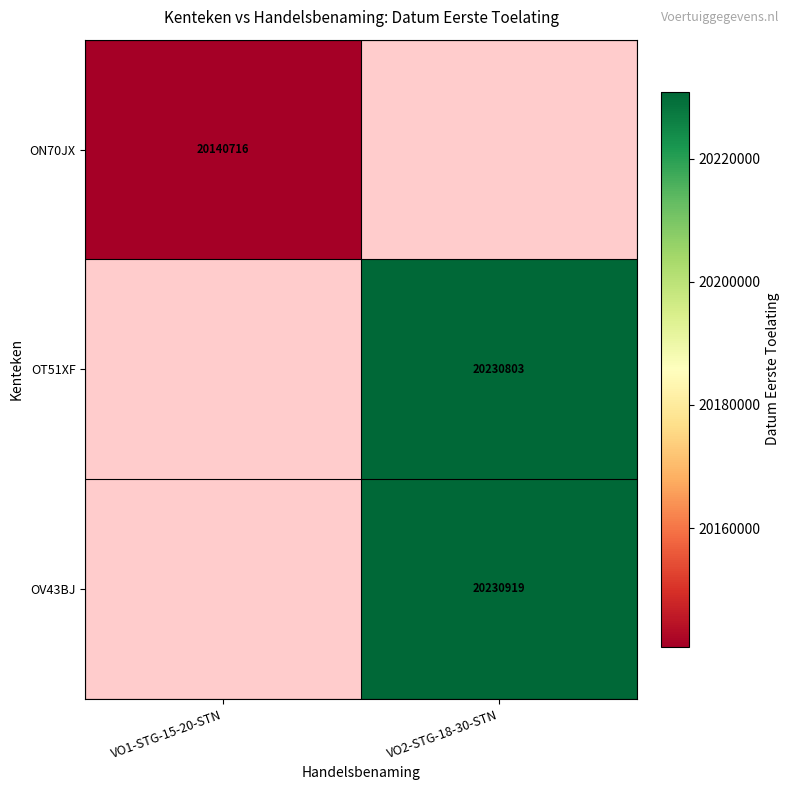

Is it true that ON70JX equals 20140716 at VO1-STG-15-20-STN?

True